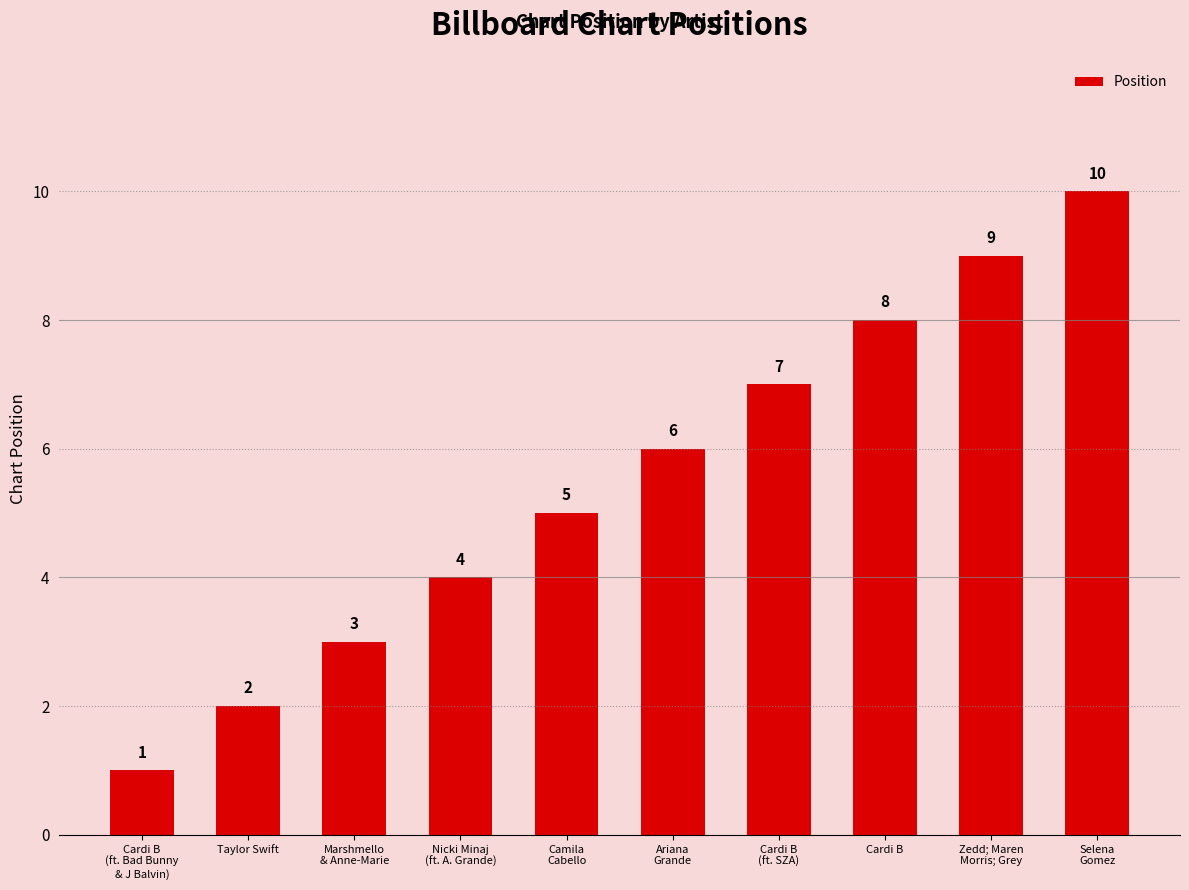

What is the average value?

6